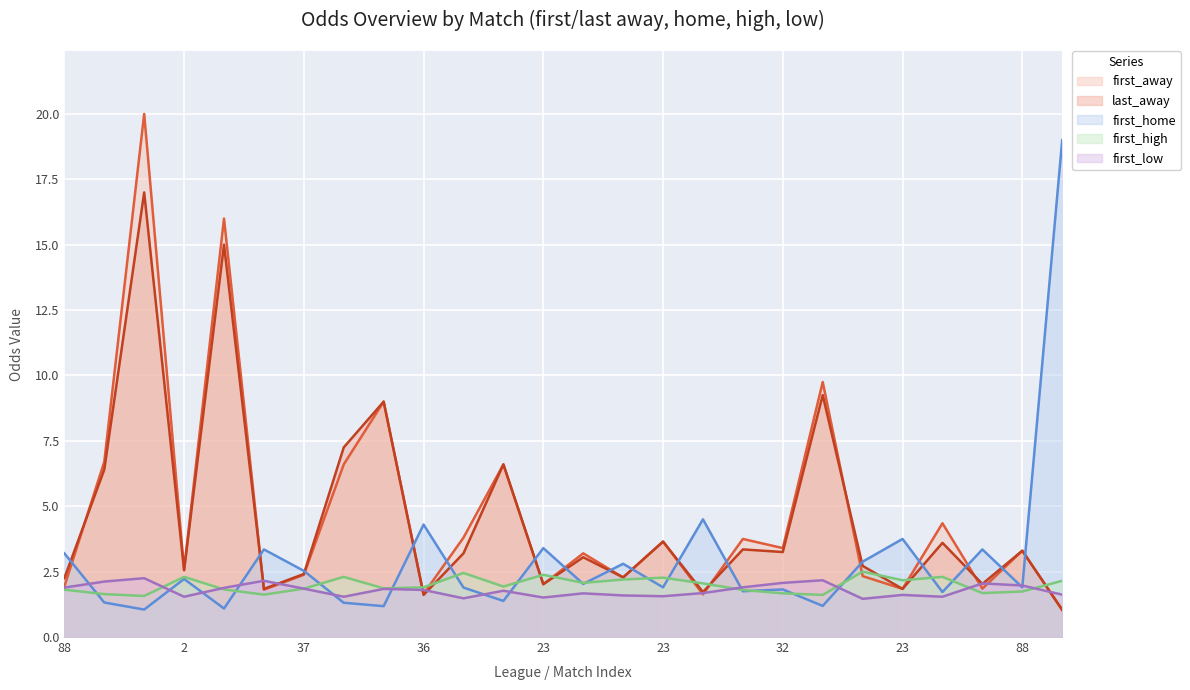

Which series has the largest total across all categories?

first_away